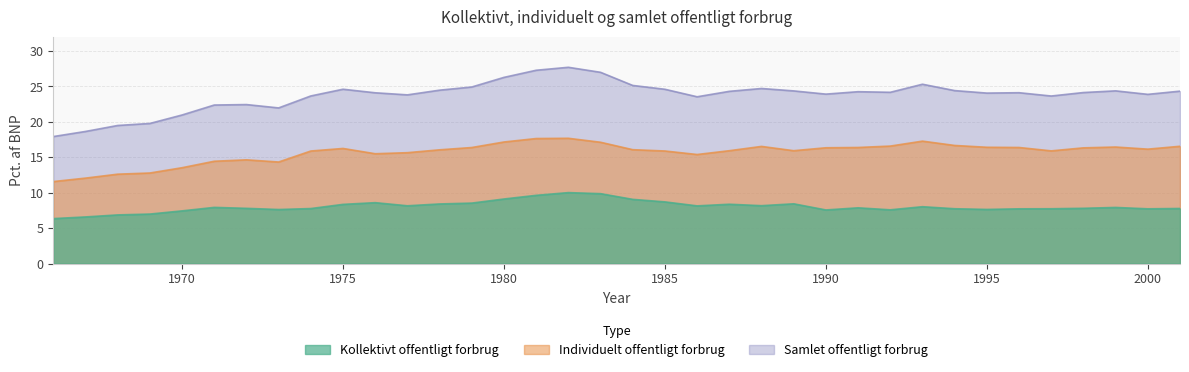

True or false: Kollektivt offentligt forbrug and Samlet offentligt forbrug intersect in this chart.

False